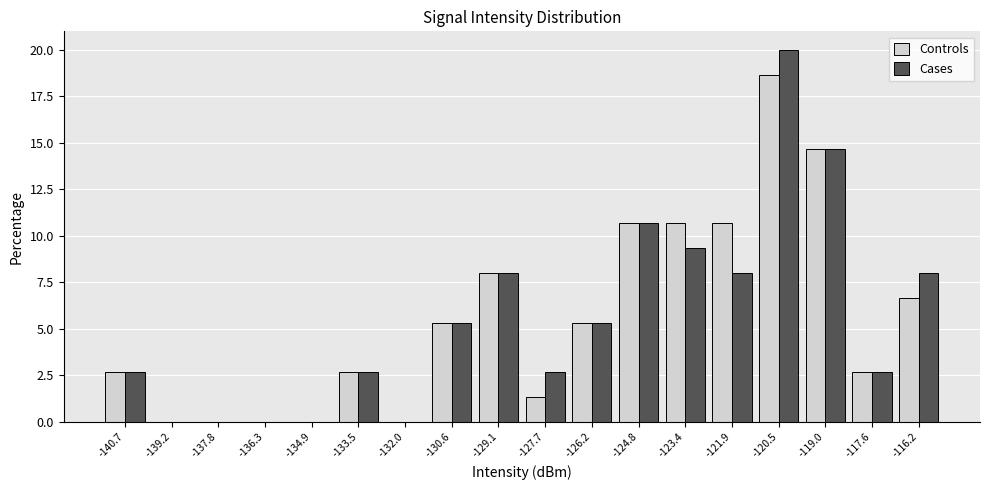

What is the total value across all series at -119.0?

29.3